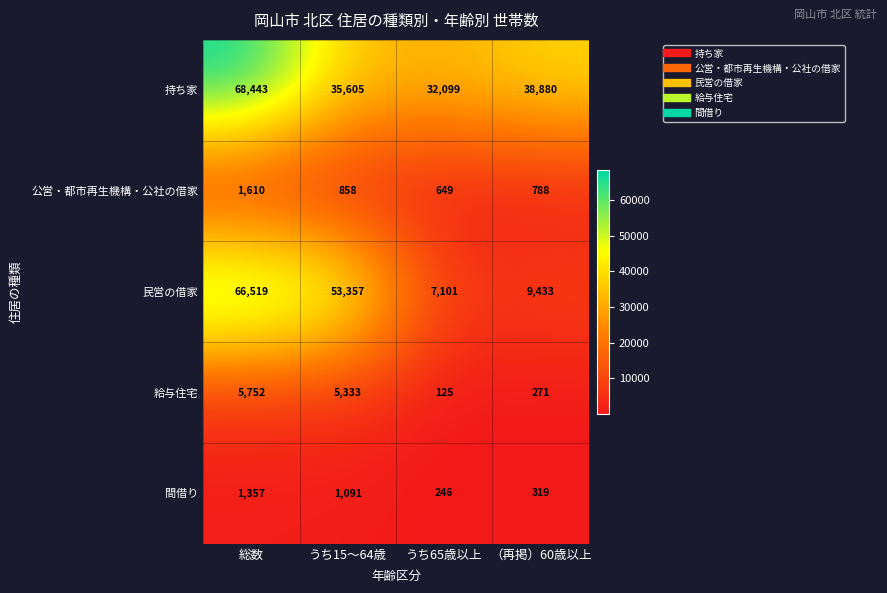

What is the sum of all 間借り values?

3013